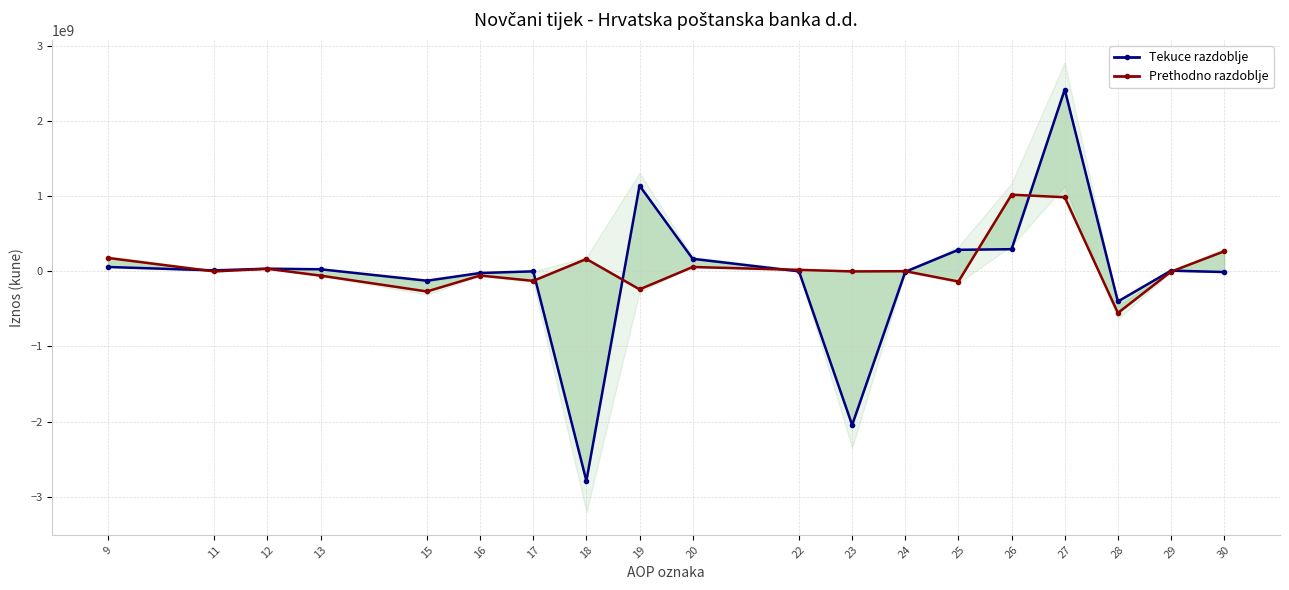

What is the spread (max minus min) of values at 19?

1381596107